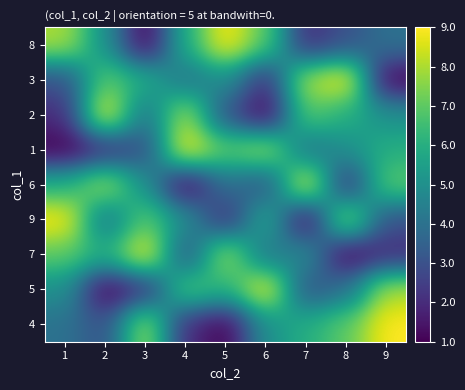

At which category does the chart reach its minimum across all series?

3